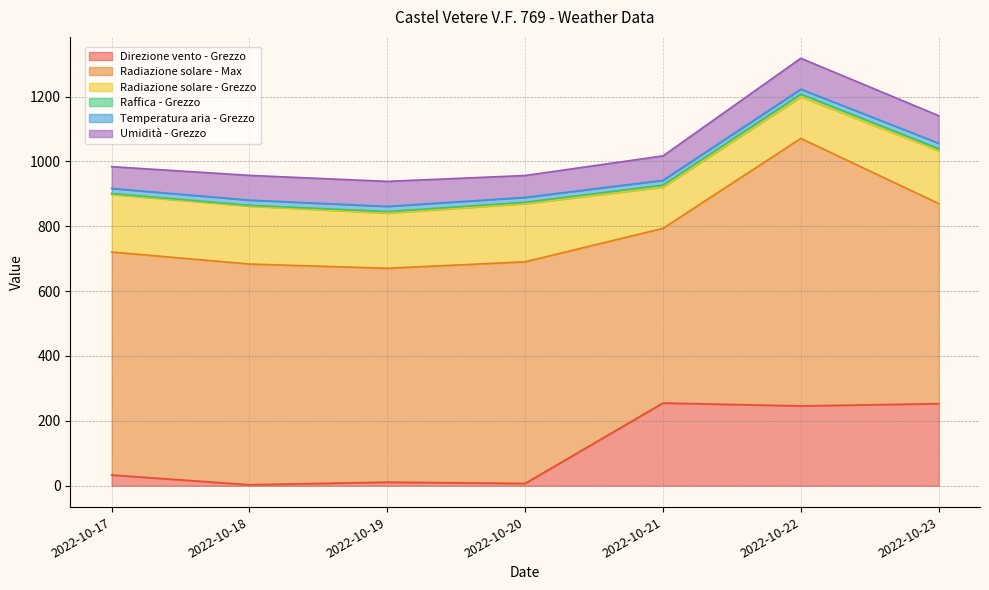

At which category is the sum across all series the highest?

2022-10-22